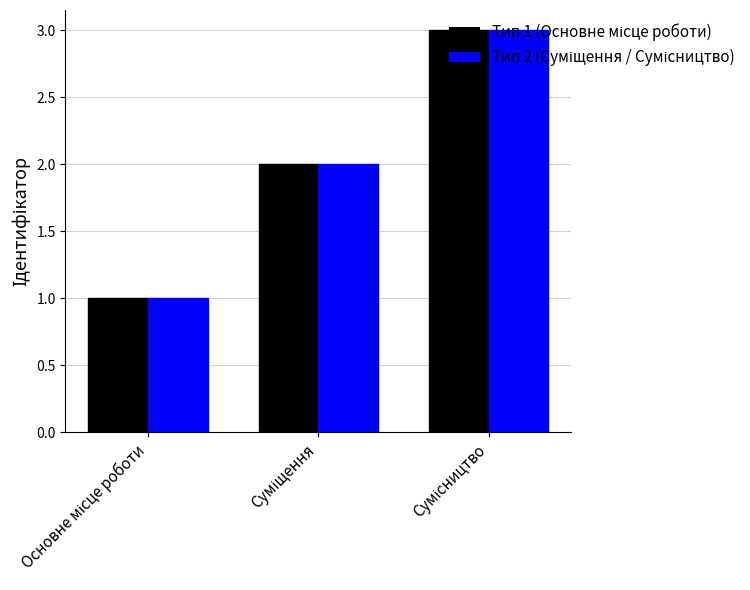

What is the maximum value shown in the chart?

3